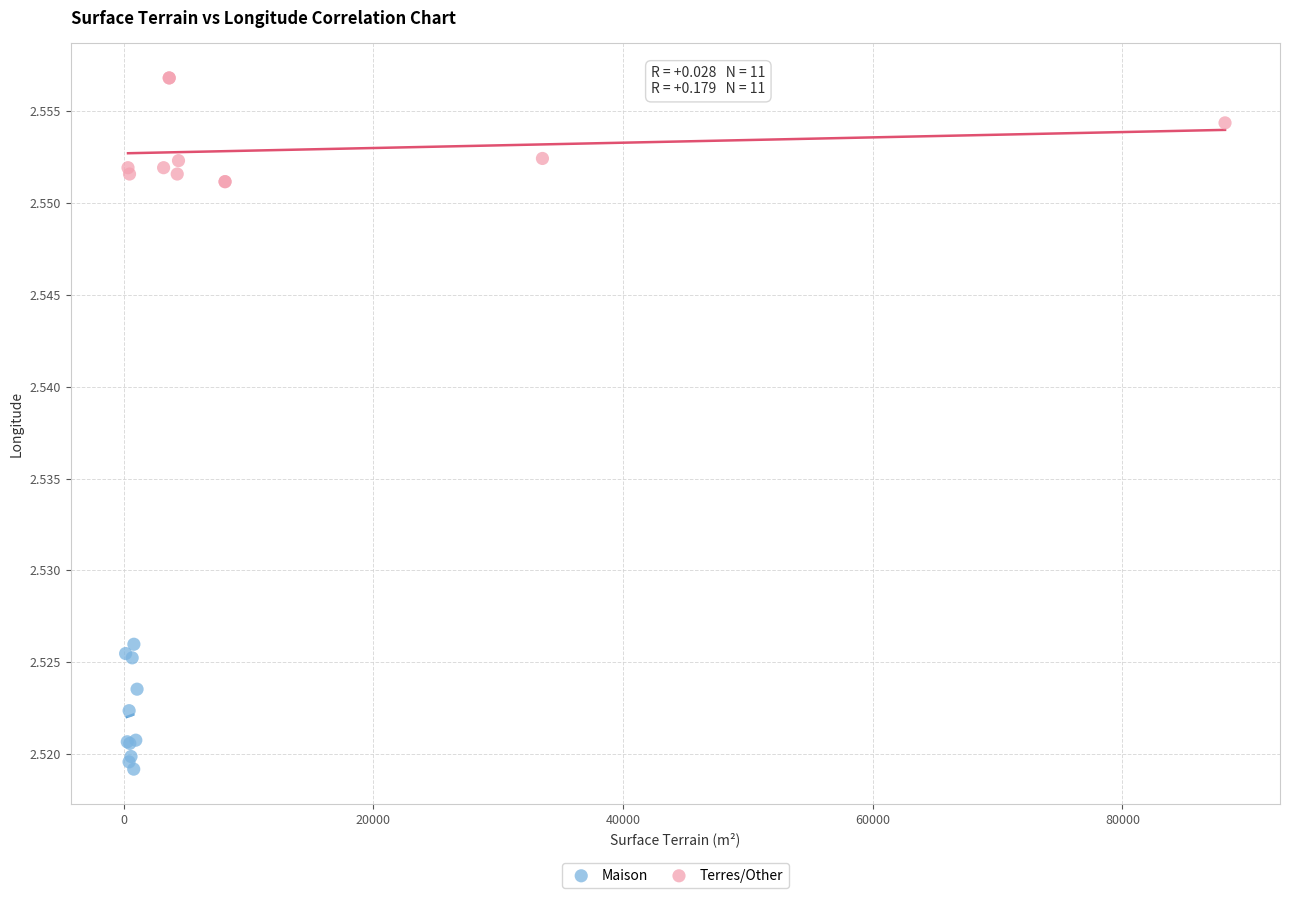

Which series contains the highest Y value?

Terres/Other